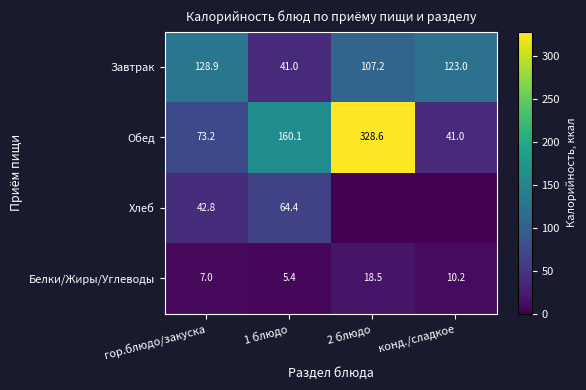

Rank the categories by Белки/Жиры/Углеводы value from lowest to highest.

1 блюдо, гор.блюдо/закуска, конд./сладкое, 2 блюдо